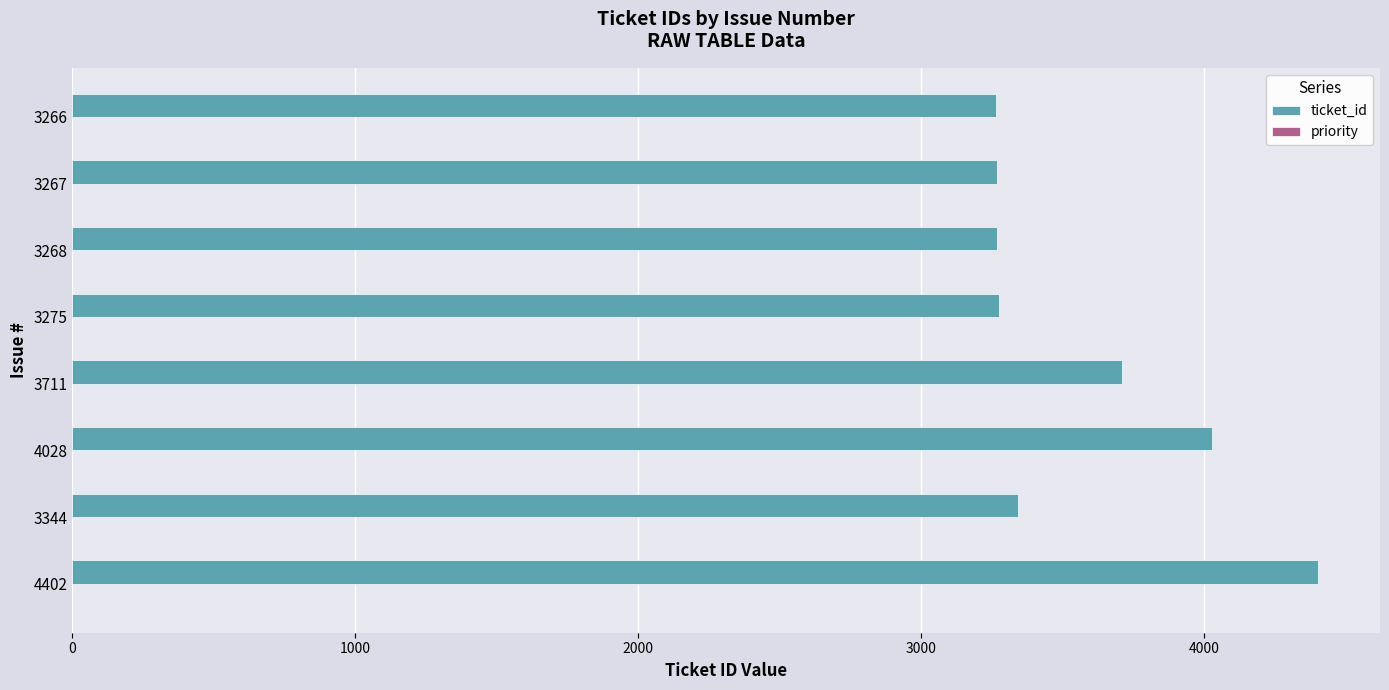

Count the number of categories in the chart.

8